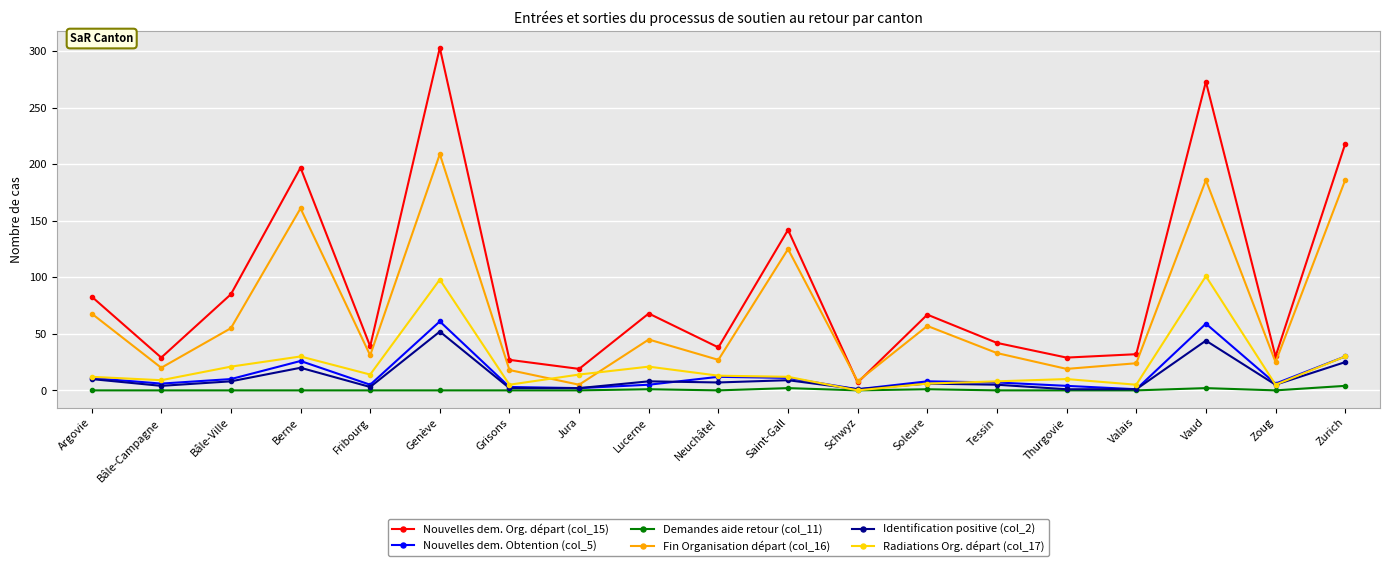

True or false: Radiations Org. départ (col_17) and Fin Organisation départ (col_16) cross at least once.

True